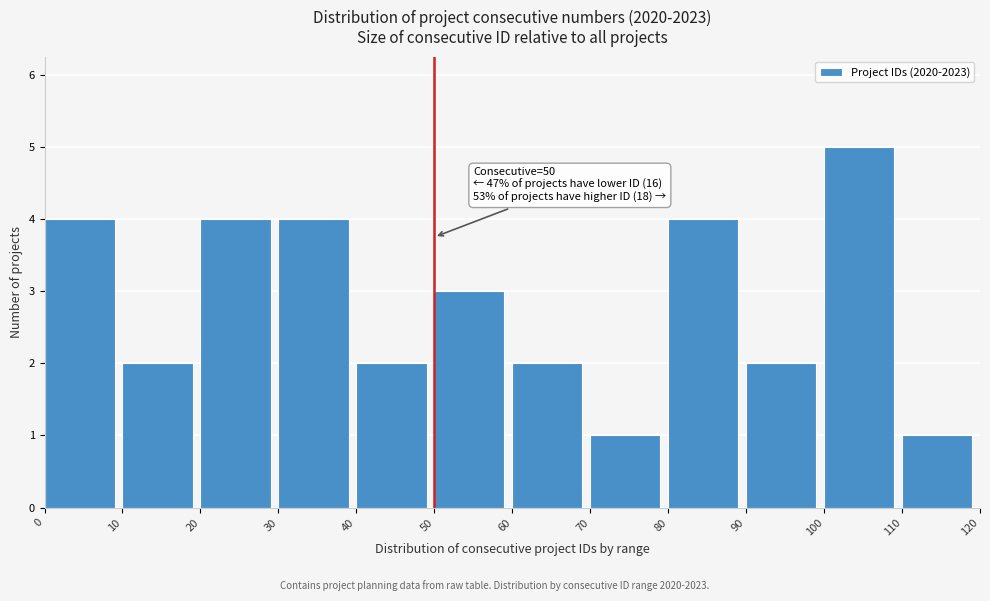

Over which range of the x-axis is the bar tallest?

100 to 110